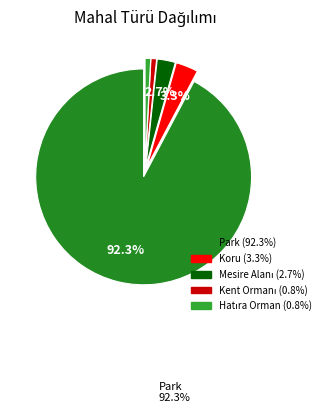

How many slices are in this pie chart?

5